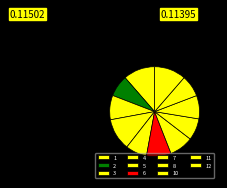

Rank the categories by value from highest to lowest.

4, 1, 12, 6, 3, 7, 10, 8, 11, 2, 5